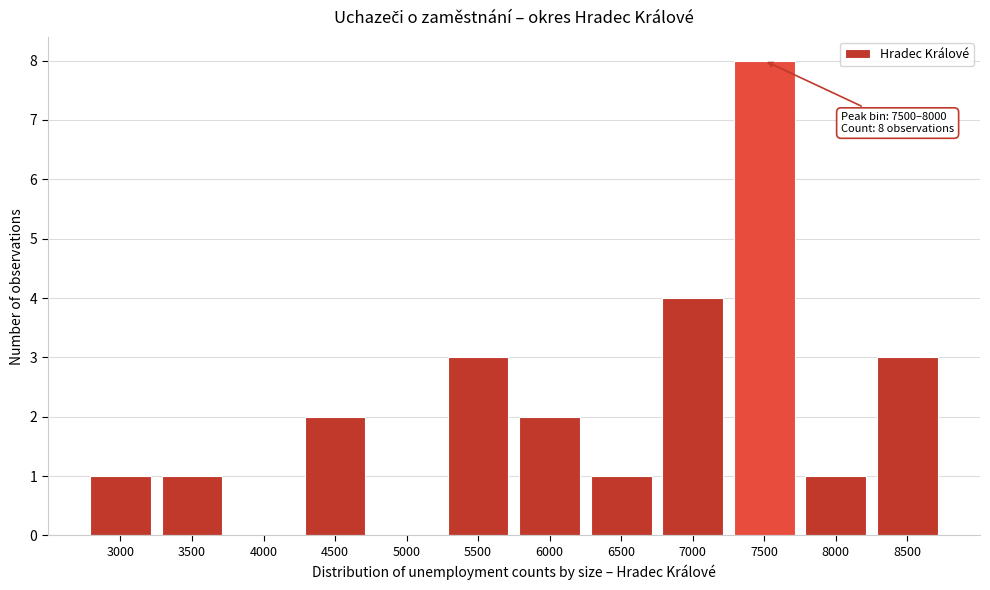

Reading left to right, extract all data points from this chart.

3000=1	3500=1	4000=0	4500=2	5000=0	5500=3	6000=2	6500=1	7000=4	7500=8	8000=1	8500=3